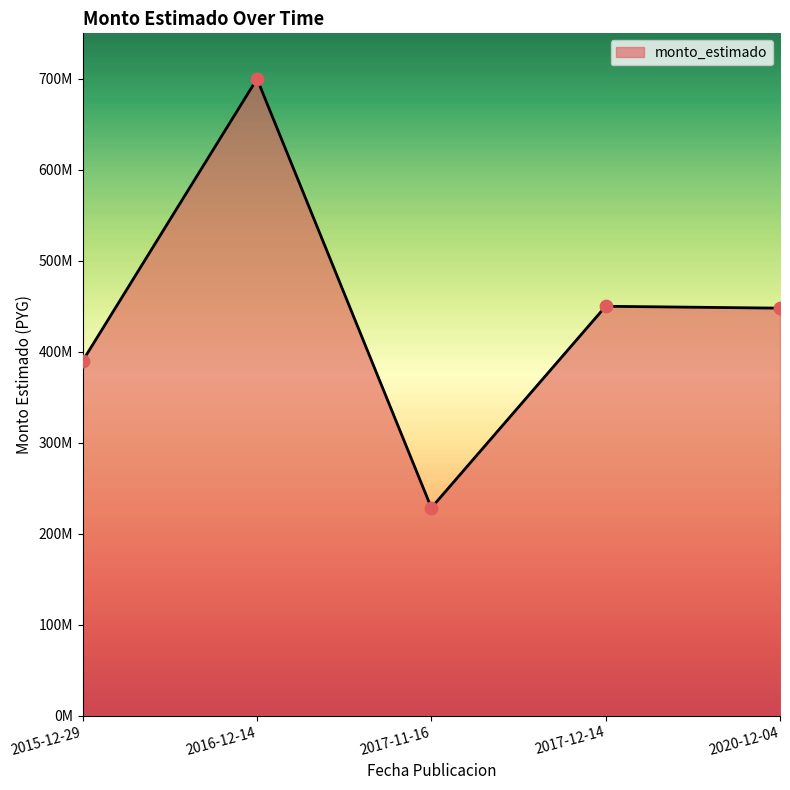

Which has a higher value, 2017-12-14 or 2015-12-29?

2017-12-14